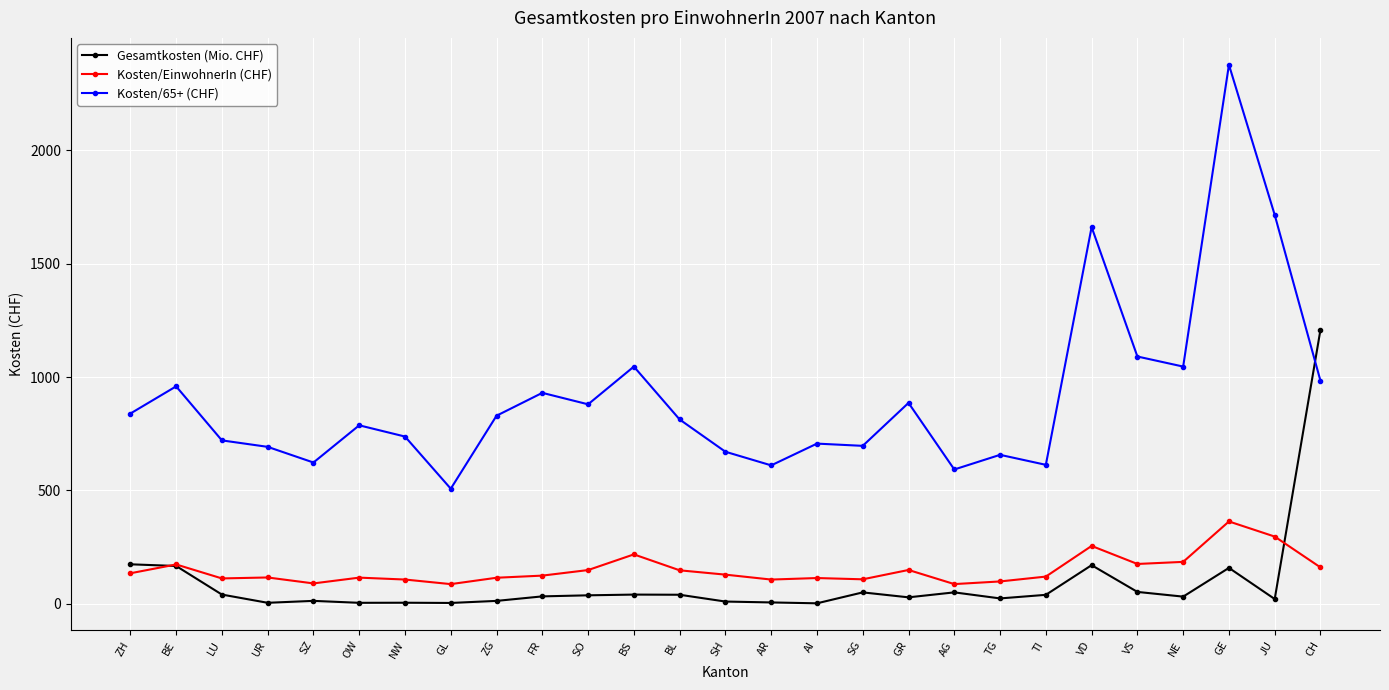

True or false: Kosten/65+ (CHF) and Gesamtkosten (Mio. CHF) intersect in this chart.

True